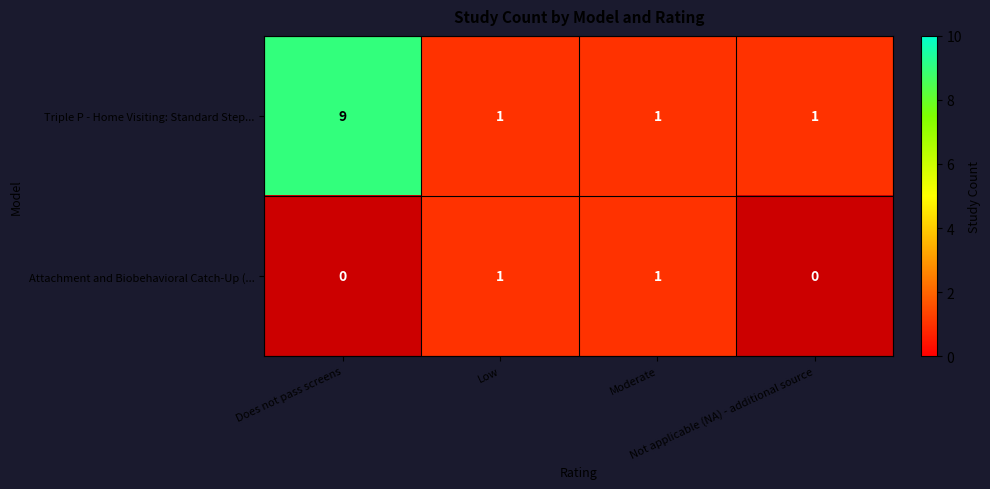

What is the sum of all Triple P - Home Visiting: Standard Step... values?

12